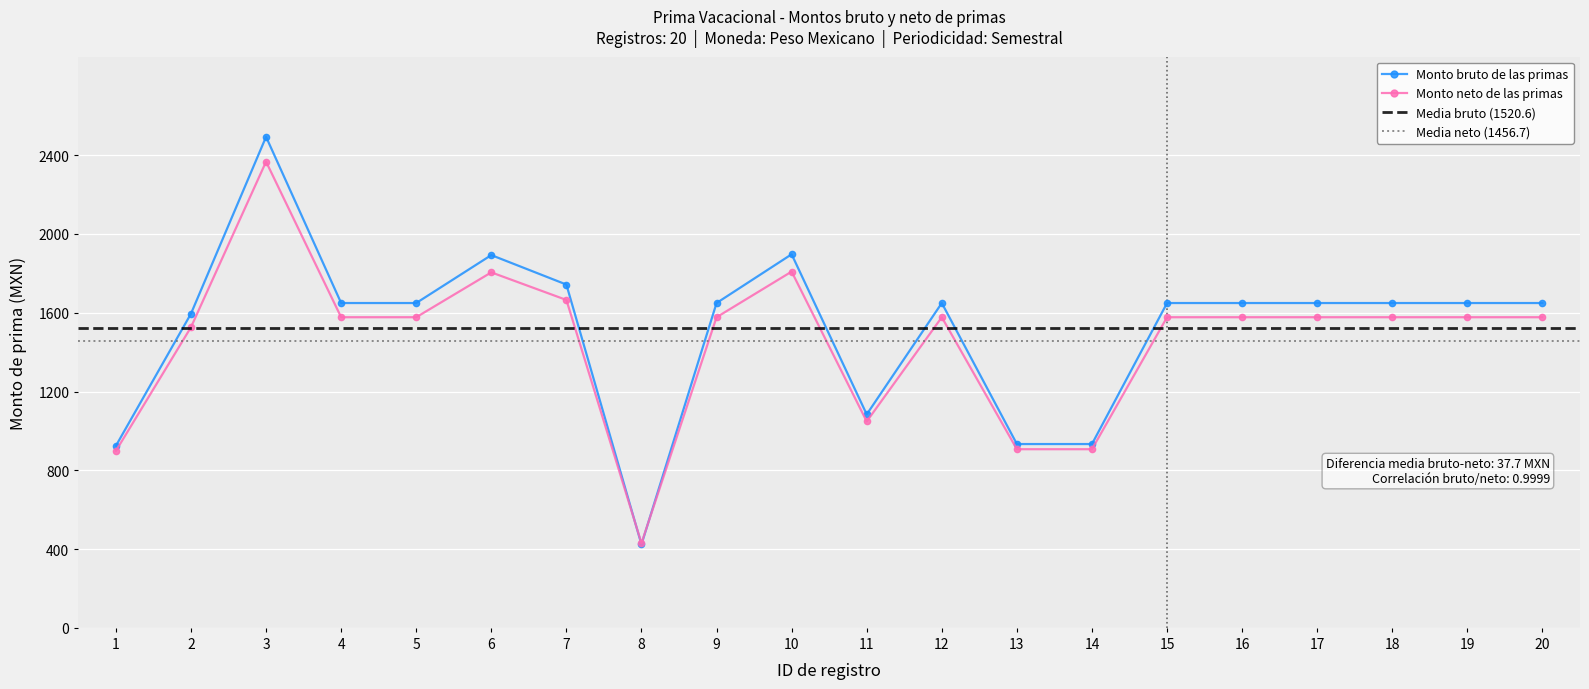

How many data points does each series have?

20